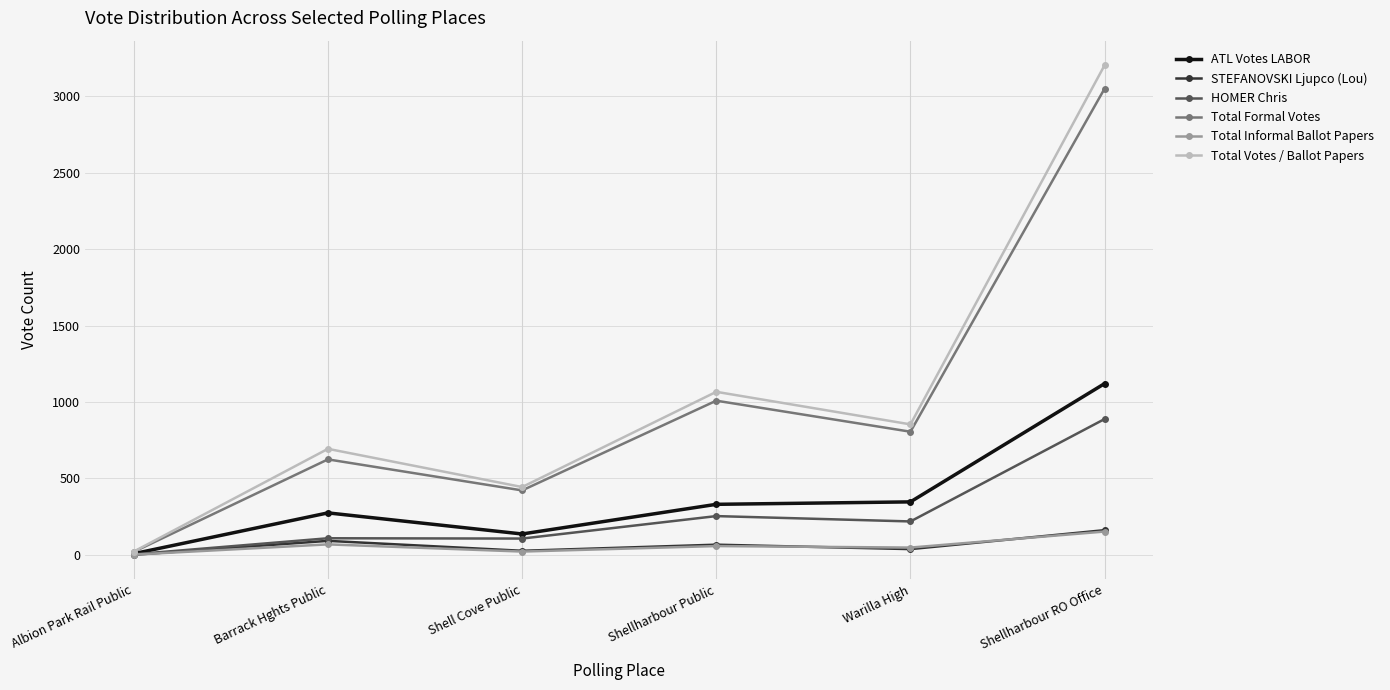

Which series changed the most between Albion Park Rail Public and Barrack Hghts Public?

Total Votes / Ballot Papers